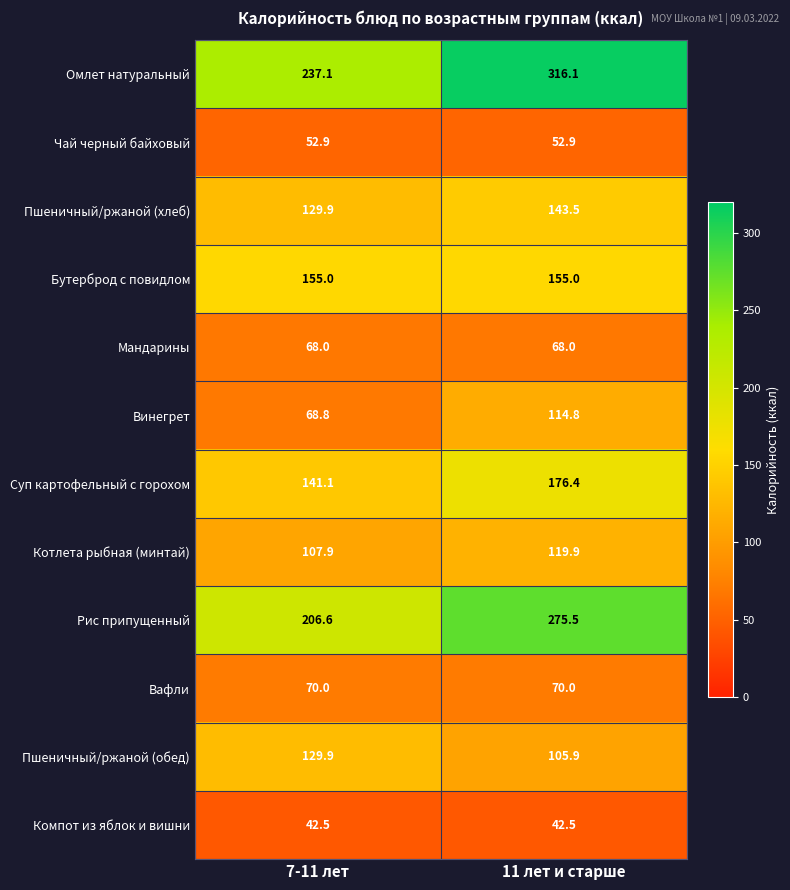

List the series in order of their peak value, lowest first.

Компот из яблок и вишни, Чай черный байховый, Мандарины, Вафли, Винегрет, Котлета рыбная (минтай), Пшеничный/ржаной (обед), Пшеничный/ржаной (хлеб), Бутерброд с повидлом, Суп картофельный с горохом, Рис припущенный, Омлет натуральный